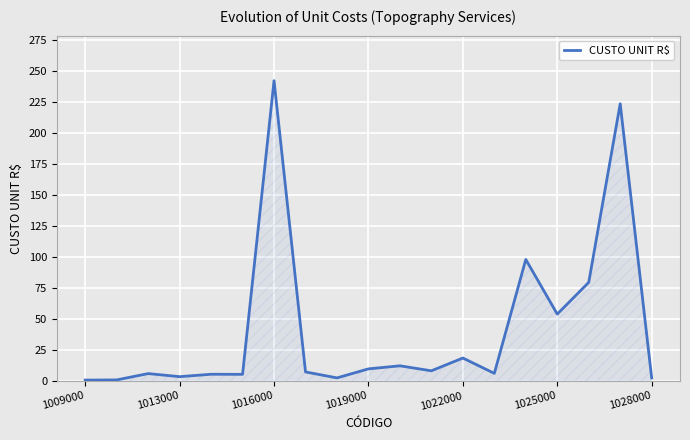

What is the difference between the maximum and minimum values?

241.3